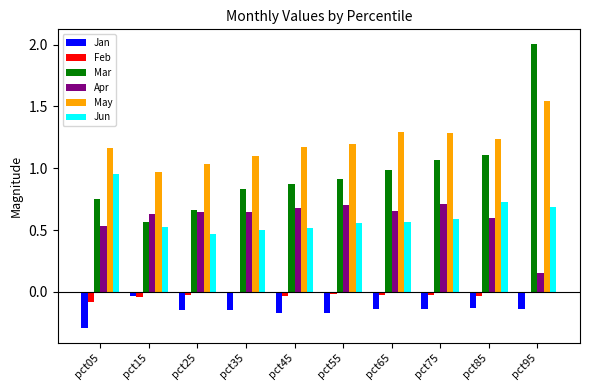

The Apr series shows 1.1 at pct65. True or false?

False